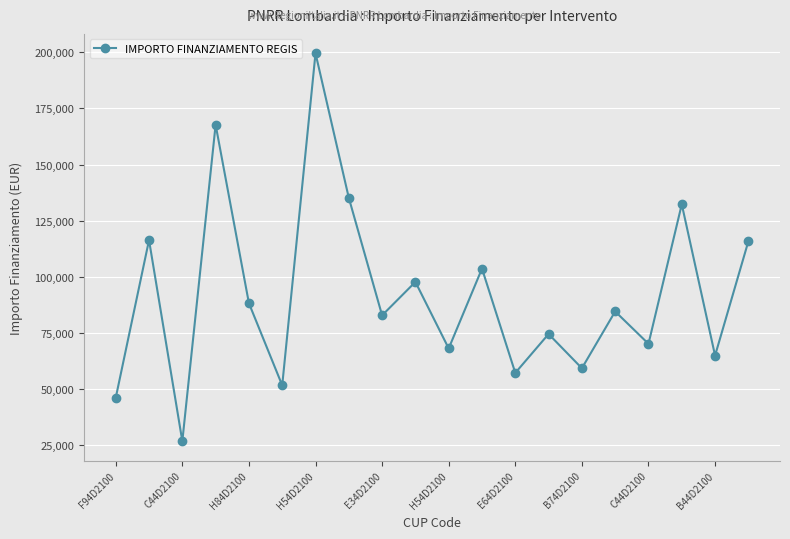

True or false: the data has more than 0 interior local peaks.

True